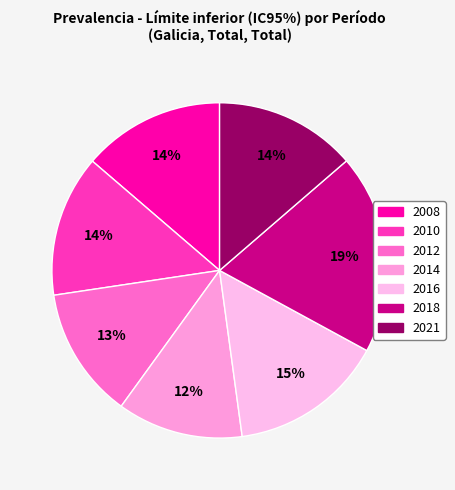

To the nearest percent, what percentage of the pie is 2016?

15%